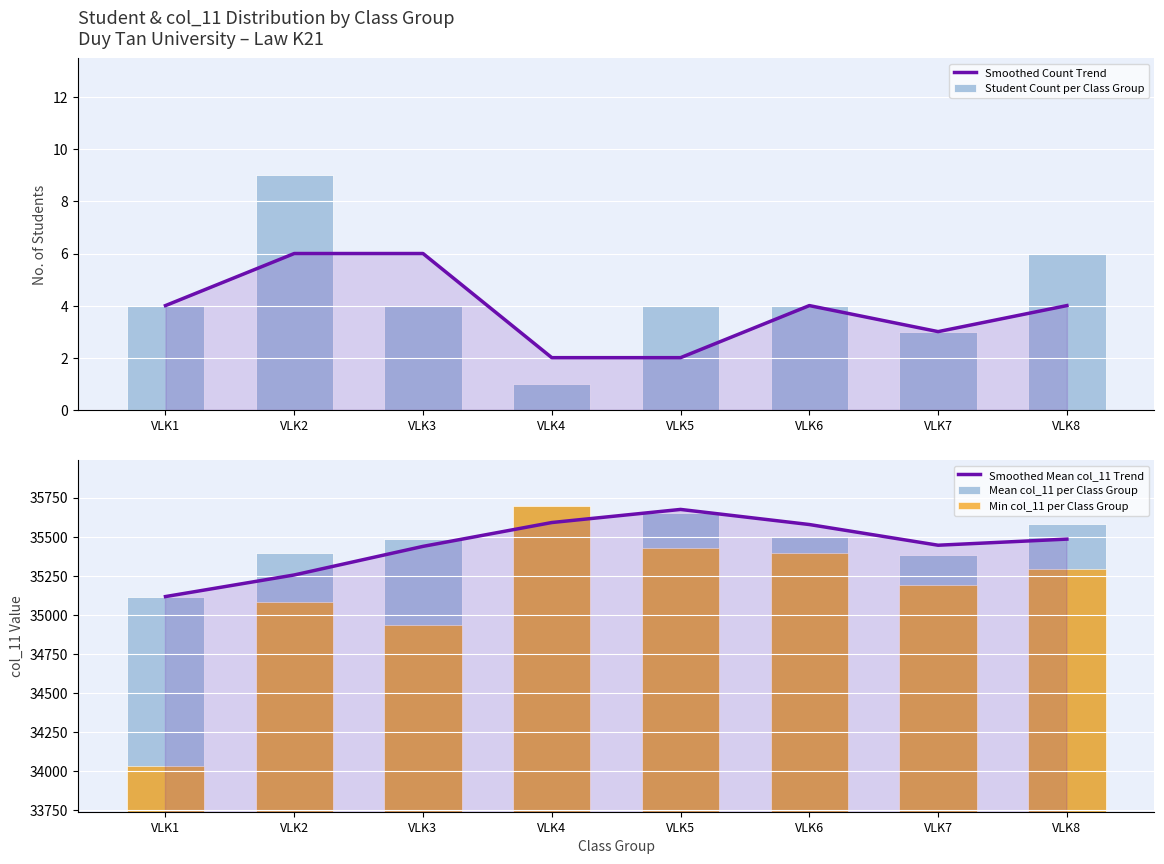

Where is Smoothed Mean col_11 Trend nearest to the value 35395?

VLK3